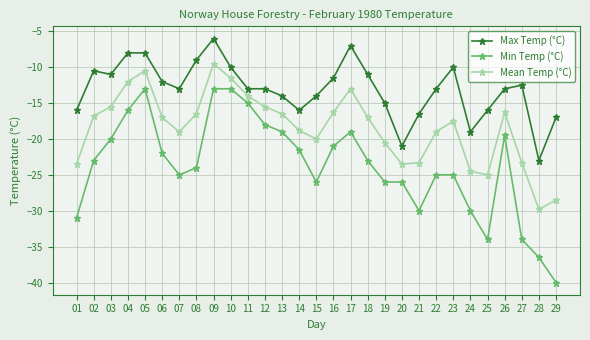

What is the value of the Max Temp (°C) point at the 19th from the left?

-15.0